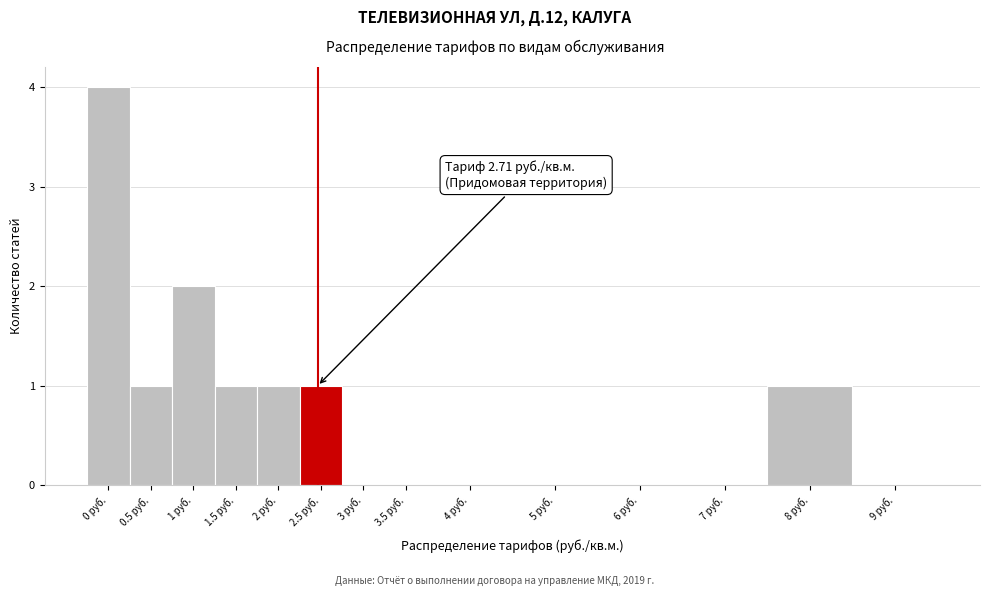

Reading right to left, list all the values displayed in this chart.

9 руб.=0	8 руб.=1	7 руб.=0	6 руб.=0	5 руб.=0	4 руб.=0	3.5 руб.=0	3 руб.=0	2.5 руб.=1	2 руб.=1	1.5 руб.=1	1 руб.=2	0.5 руб.=1	0 руб.=4